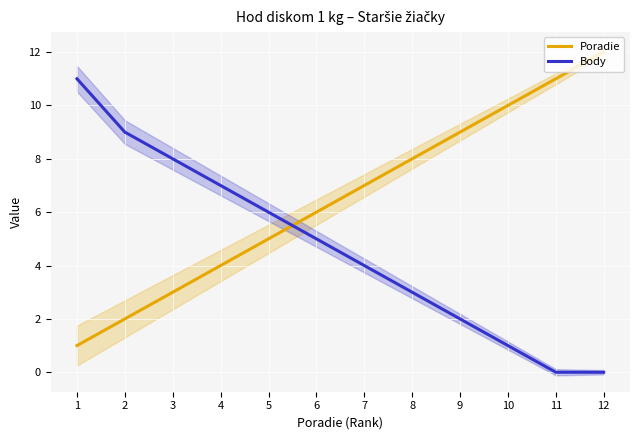

Rank the series at 12 from highest to lowest value.

Poradie, Body